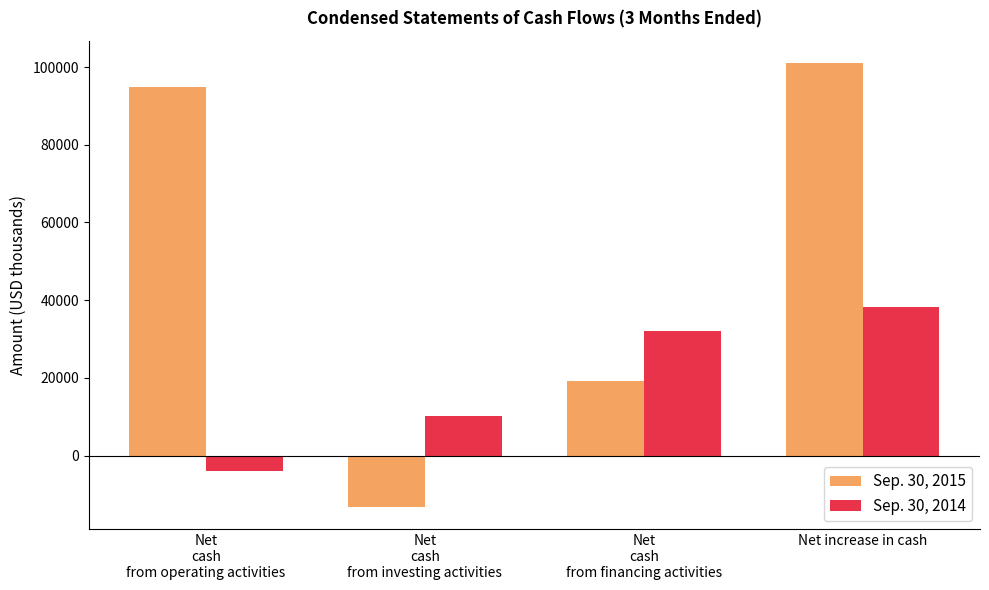

At Net
cash
from financing activities, list the series in order from largest to smallest.

Sep. 30, 2014, Sep. 30, 2015